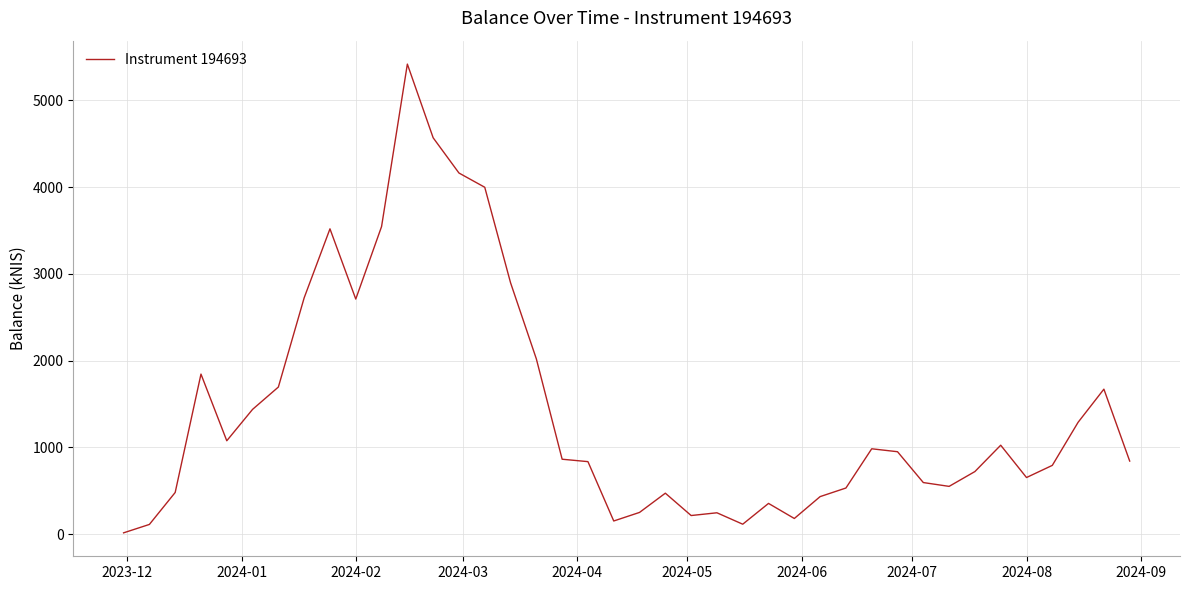

What is the difference between the maximum and minimum values?

5403.5